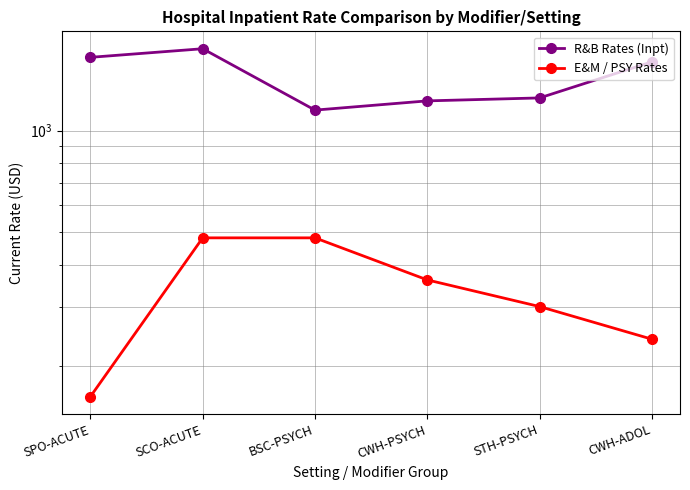

What is the greatest value displayed?

1750